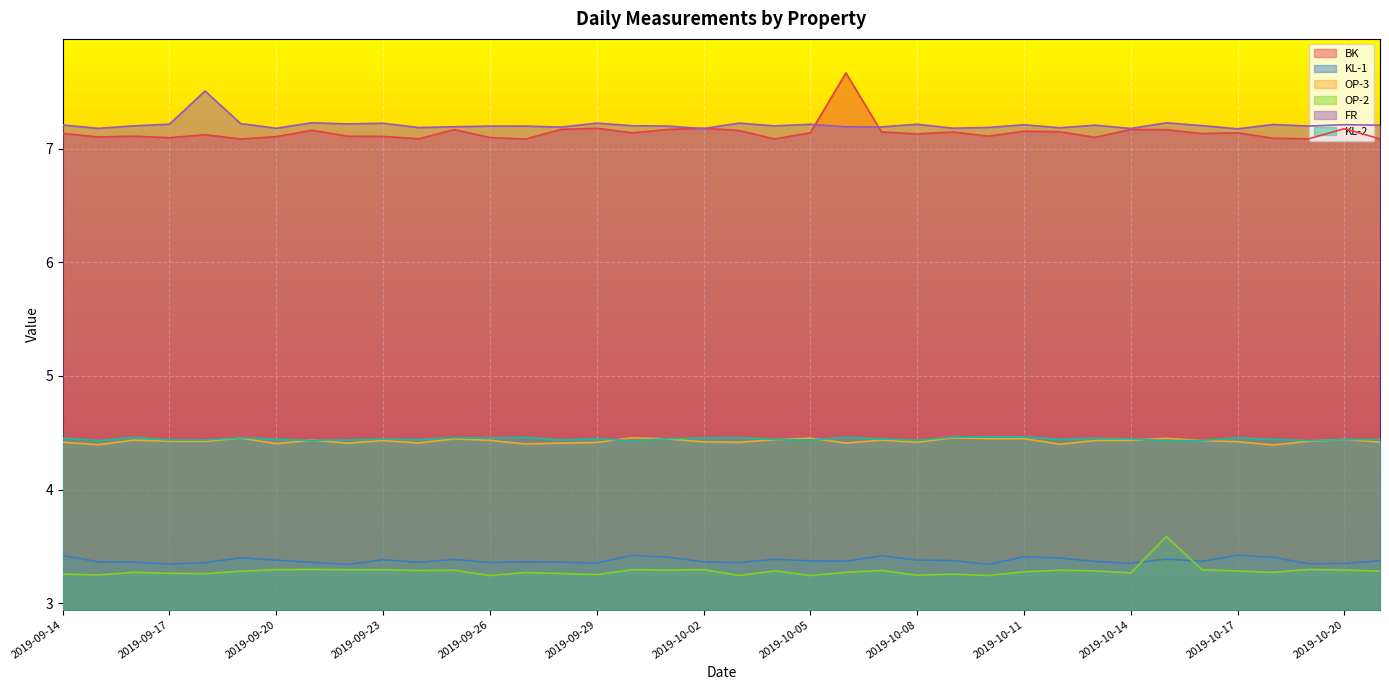

Which series has the largest range (max minus min)?

BK